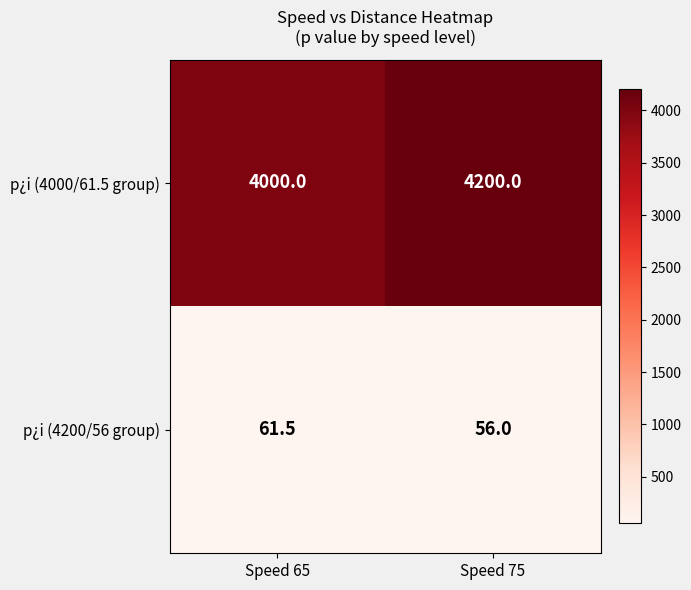

Reading right to left, what are all the values shown in this chart?

p¿i (4000/61.5 group): Speed 75=4200.0	Speed 65=4000.0
p¿i (4200/56 group): Speed 75=56.0	Speed 65=61.5